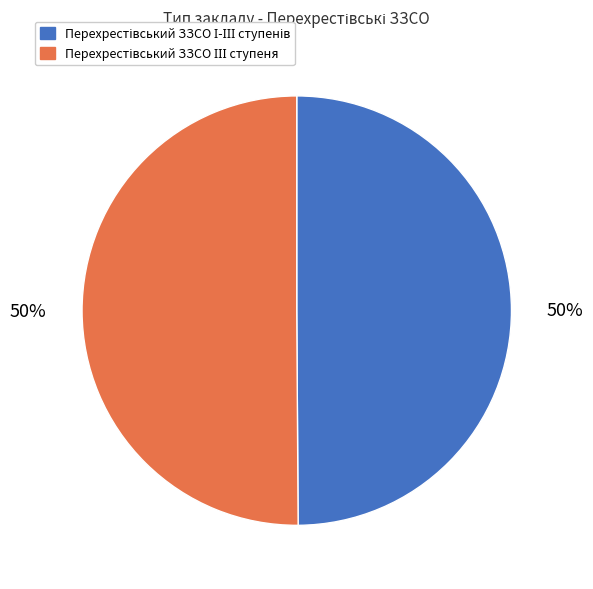

To the nearest percent, what is the average slice percentage?

50%